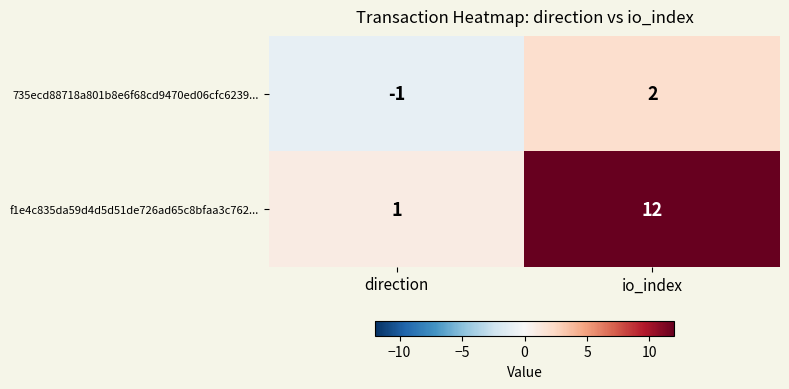

What is the difference between the 735ecd88718a801b8e6f68cd9470ed06cfc6239... values at io_index and direction?

3